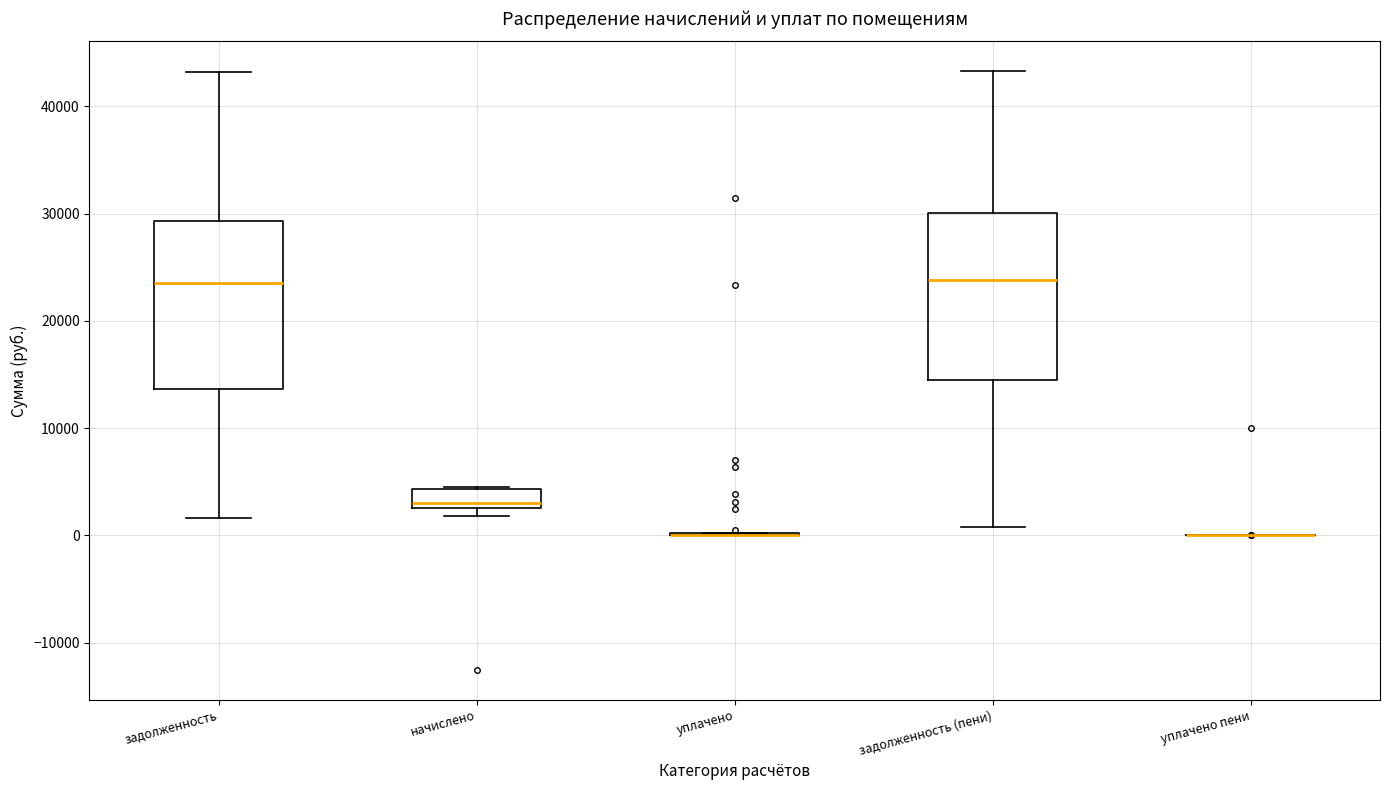

Reading left to right, read every box against the y-axis: the position of its median line, the range the box covers, and the ends of its whiskers. The values are not printed on the chart, so give them approximately, as read against the axis.

задолженность: median 24000, box 14000 to 29000, whiskers 2000 to 43000
начислено: median 3000 (just above the box's lower edge), box 3000 to 4000, whiskers 2000 to 4000
уплачено: box collapsed to a line at 0, whiskers 0 to 0
задолженность (пени): median 24000, box 15000 to 30000, whiskers 1000 to 43000
уплачено пени: box collapsed to a line at 0, whiskers 0 to 0